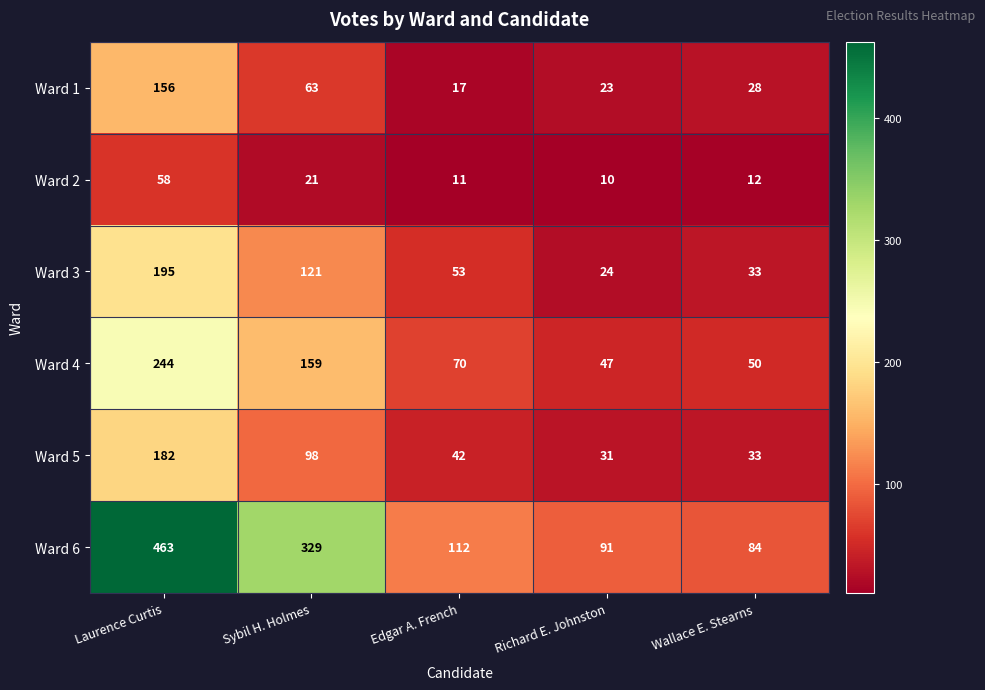

The Ward 1 series shows 39 at Wallace E. Stearns. True or false?

False